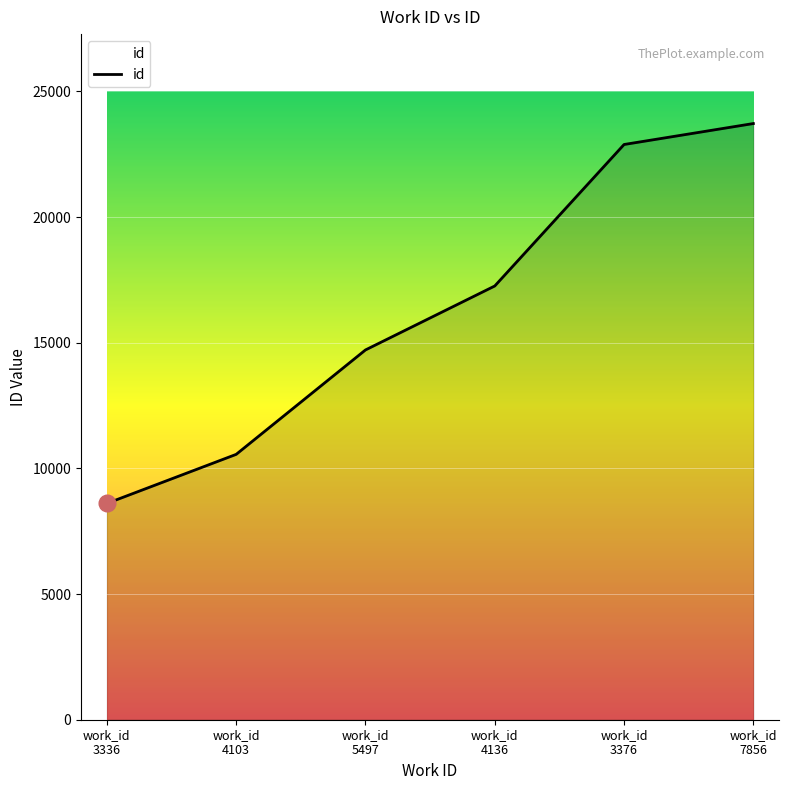

What is the difference between the second highest and second lowest values?

12330